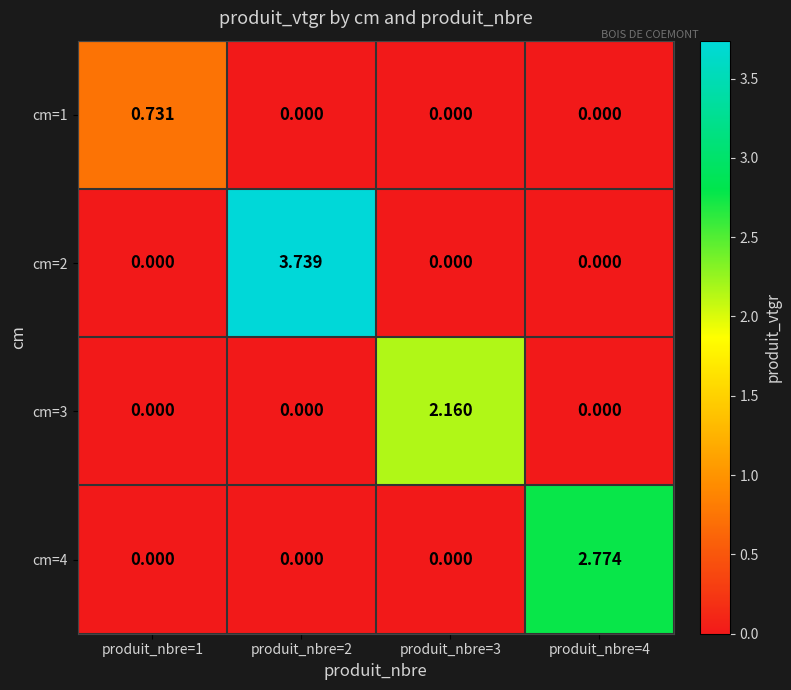

Is the value of cm=3 at produit_nbre=1 greater than the value of cm=2 at produit_nbre=2?

No